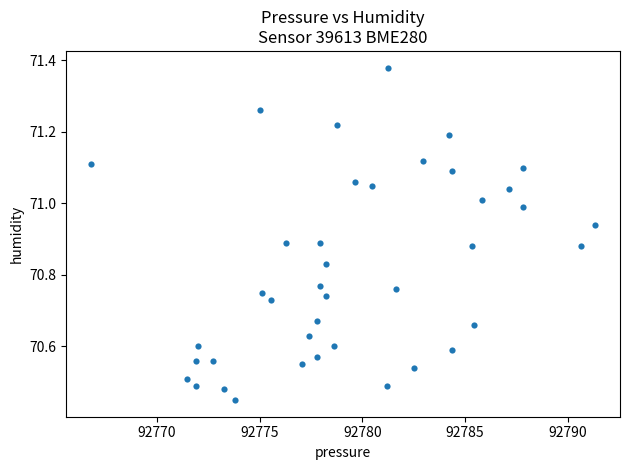

What is the range of X values (max minus min)?

24.5